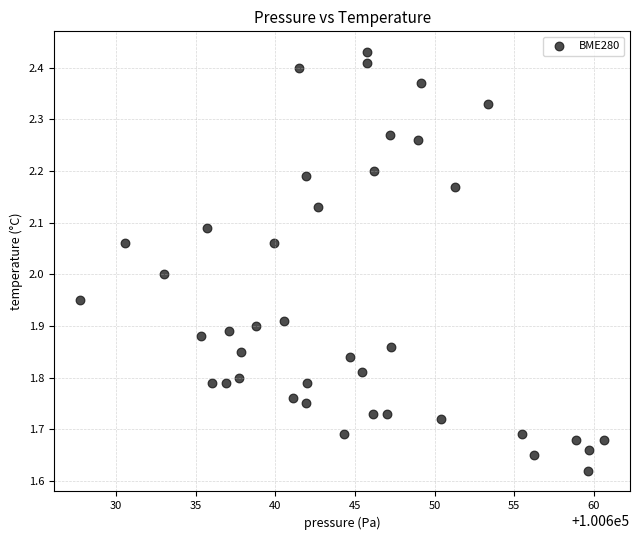

What is the range of X values (max minus min)?

32.9